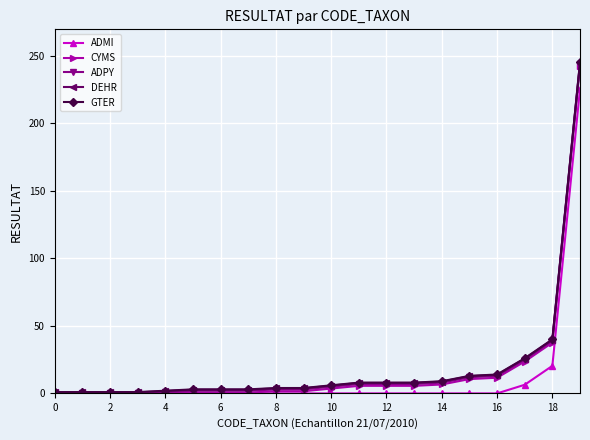

What is the value of the GTER point at the 16th from the left?

13.0